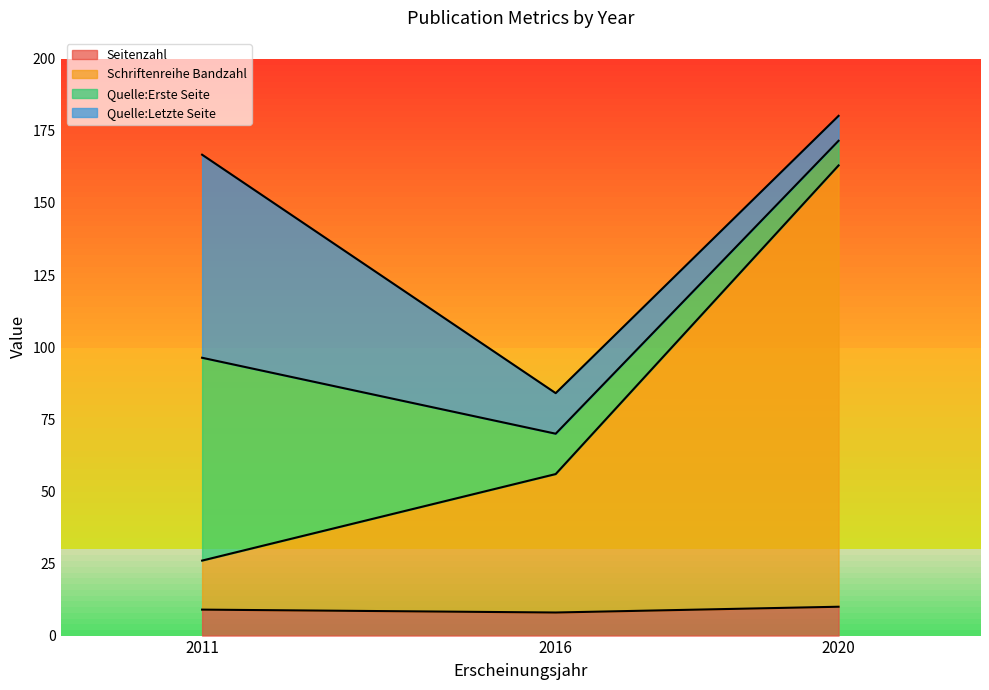

At which label does Seitenzahl first exceed 9?

2020